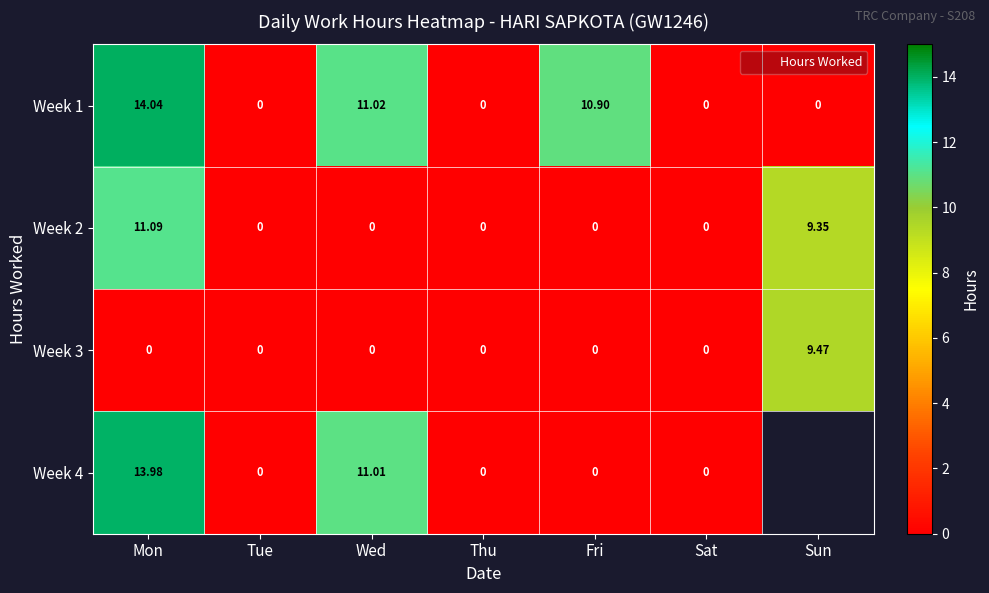

Count the number of data series in this chart.

4